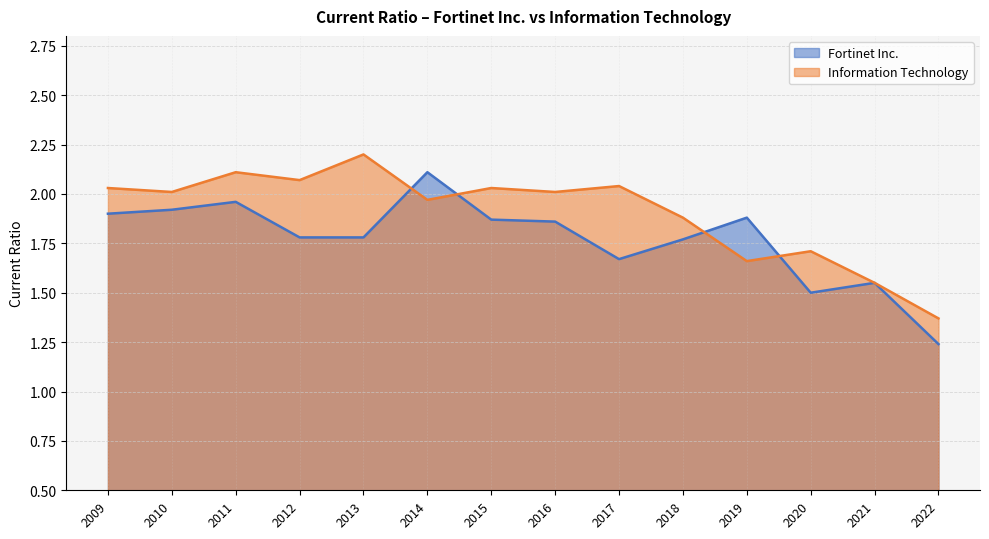

Rank the series by their average value, from lowest to highest.

Fortinet Inc., Information Technology